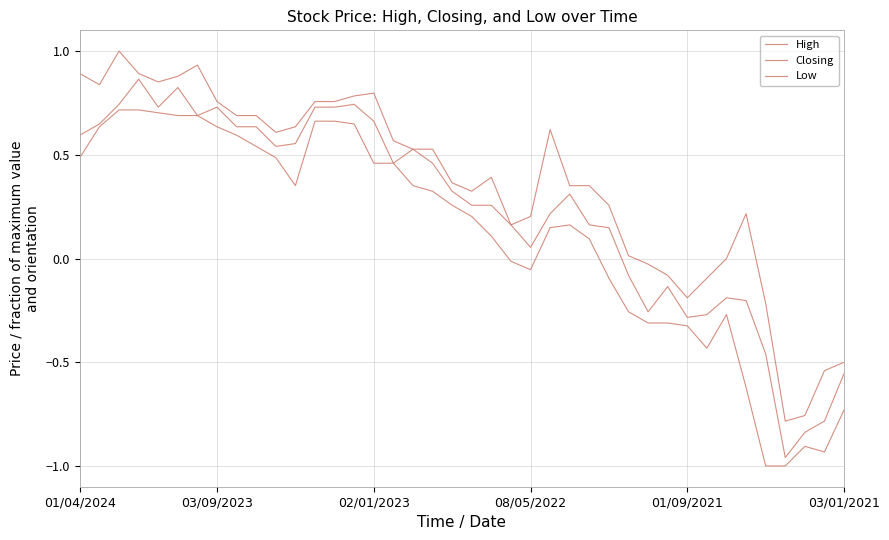

Reading left to right, transcribe all the data shown in this chart.

High: 0.9	0.8	1.0	0.9	0.9	0.9	0.9	0.8	0.7	0.7	0.6	0.6	0.8	0.8	0.8	0.8	0.6	0.5	0.5	0.4	0.3	0.4	0.2	0.2	0.6	0.4	0.4	0.3	0.0	-0.0	-0.1	-0.2	-0.1	0.0	0.2	-0.2	-0.8	-0.8	-0.5	-0.5
Closing: 0.6	0.6	0.7	0.9	0.7	0.8	0.7	0.7	0.6	0.6	0.5	0.6	0.7	0.7	0.7	0.7	0.5	0.5	0.5	0.3	0.3	0.3	0.2	0.1	0.2	0.3	0.2	0.1	-0.1	-0.3	-0.1	-0.3	-0.3	-0.2	-0.2	-0.5	-1.0	-0.8	-0.8	-0.6
Low: 0.5	0.6	0.7	0.7	0.7	0.7	0.7	0.6	0.6	0.5	0.5	0.4	0.7	0.7	0.6	0.5	0.5	0.4	0.3	0.3	0.2	0.1	-0.0	-0.1	0.1	0.2	0.1	-0.1	-0.3	-0.3	-0.3	-0.3	-0.4	-0.3	-0.6	-1.0	-1.0	-0.9	-0.9	-0.7